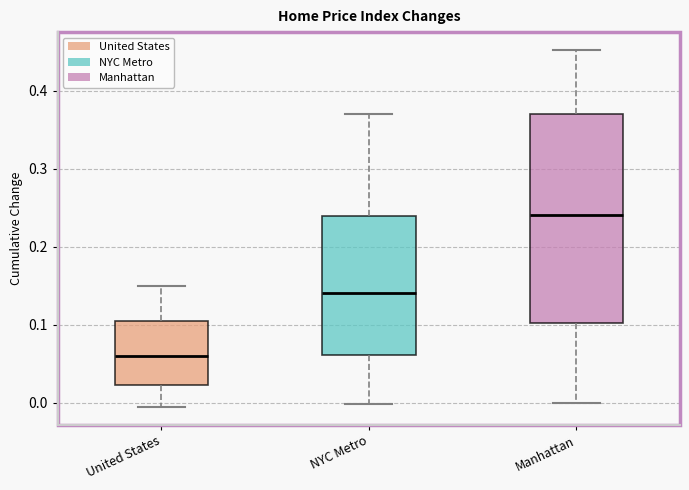

Which box has the highest median line?

Manhattan